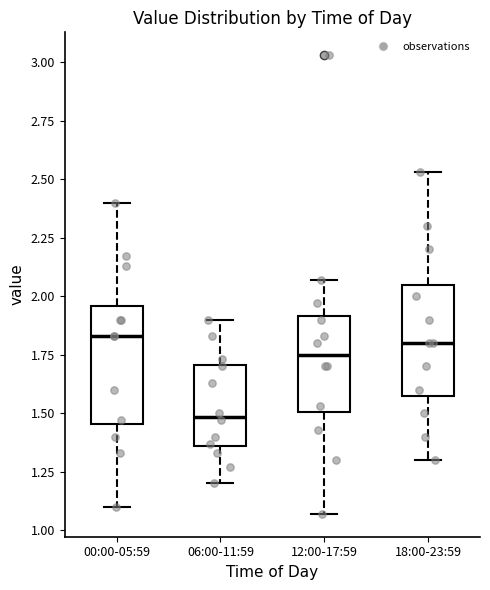

Reading left to right, transcribe this box plot: for each box, give where its median line is, the range the box spans, and where its two whiskers end, as read against the y-axis. The values are not printed on the chart, so give them approximately, as read against the axis.

00:00-05:59: median 1.85, box 1.45 to 1.95, whiskers 1.10 to 2.40
06:00-11:59: median 1.50, box 1.35 to 1.70, whiskers 1.20 to 1.90
12:00-17:59: median 1.75, box 1.50 to 1.90, whiskers 1.05 to 2.05
18:00-23:59: median 1.80, box 1.60 to 2.05, whiskers 1.30 to 2.55